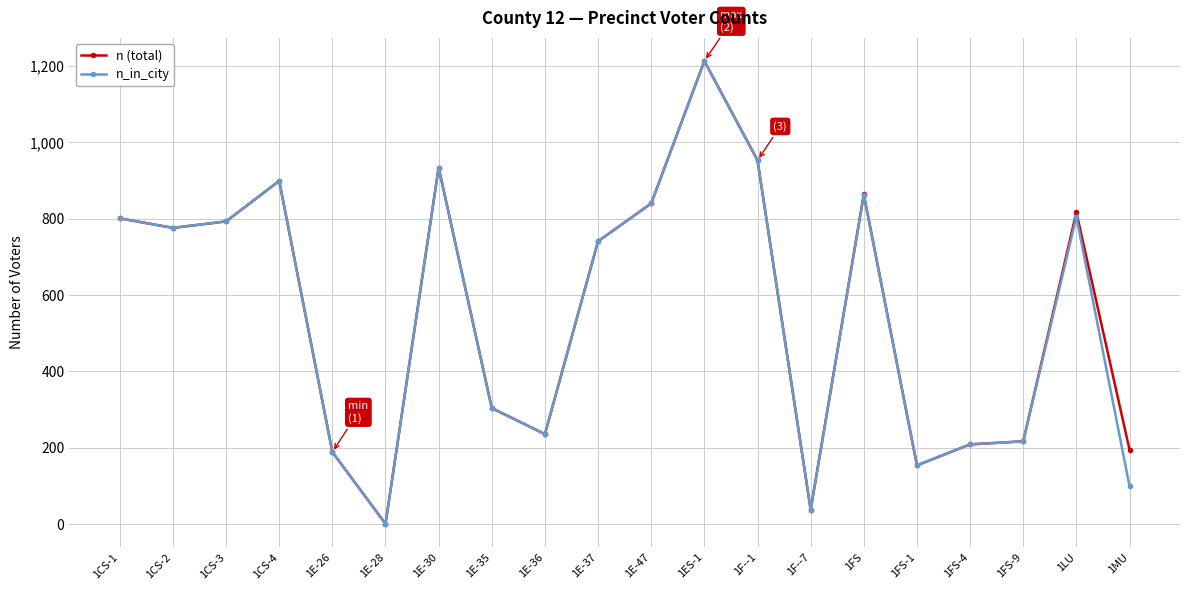

What is the label of the 12th point from the left?

1ES-1